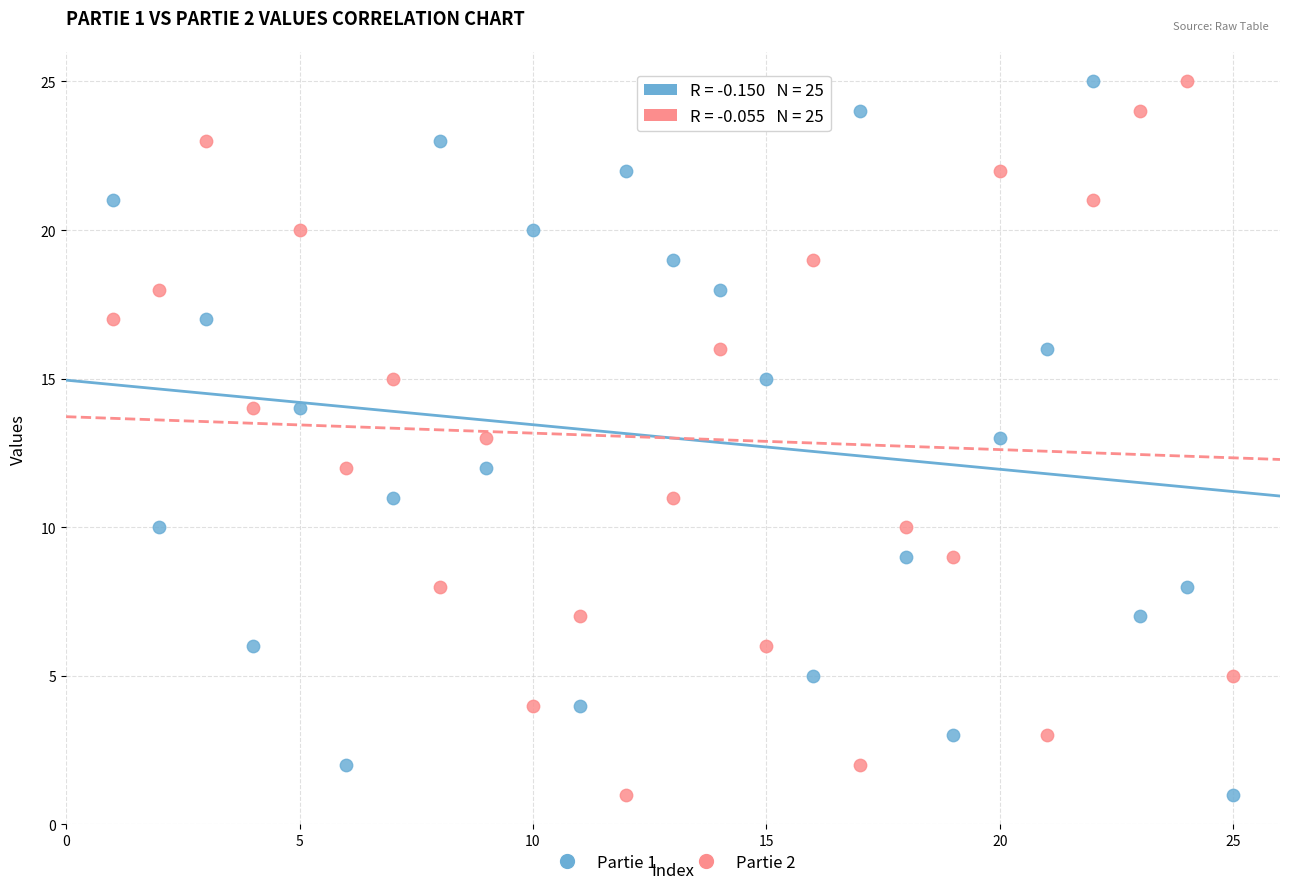

What is the X range (max minus min) for the scatter plot?

24